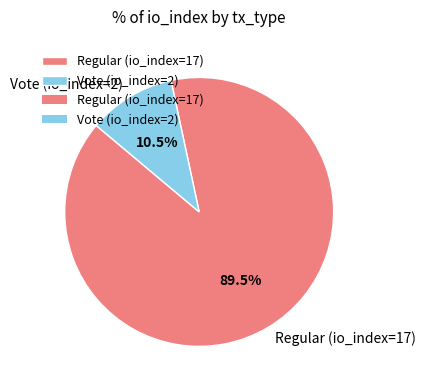

Rank the categories by value from highest to lowest.

Regular (io_index=17), Vote (io_index=2)